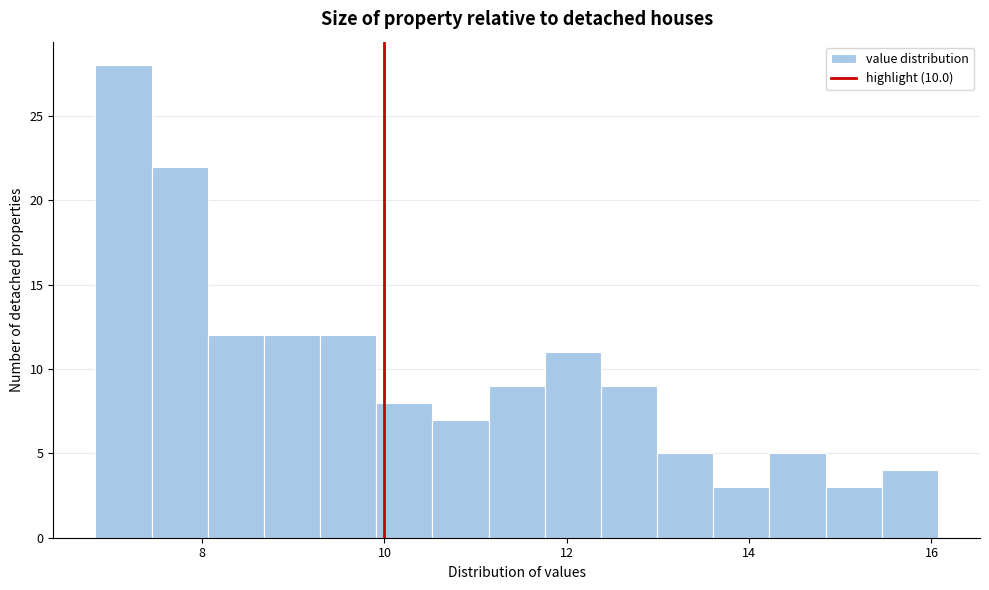

Around what value on the x-axis is the tallest bar? Give the approximate position of its centre, as read against the axis.

7.2